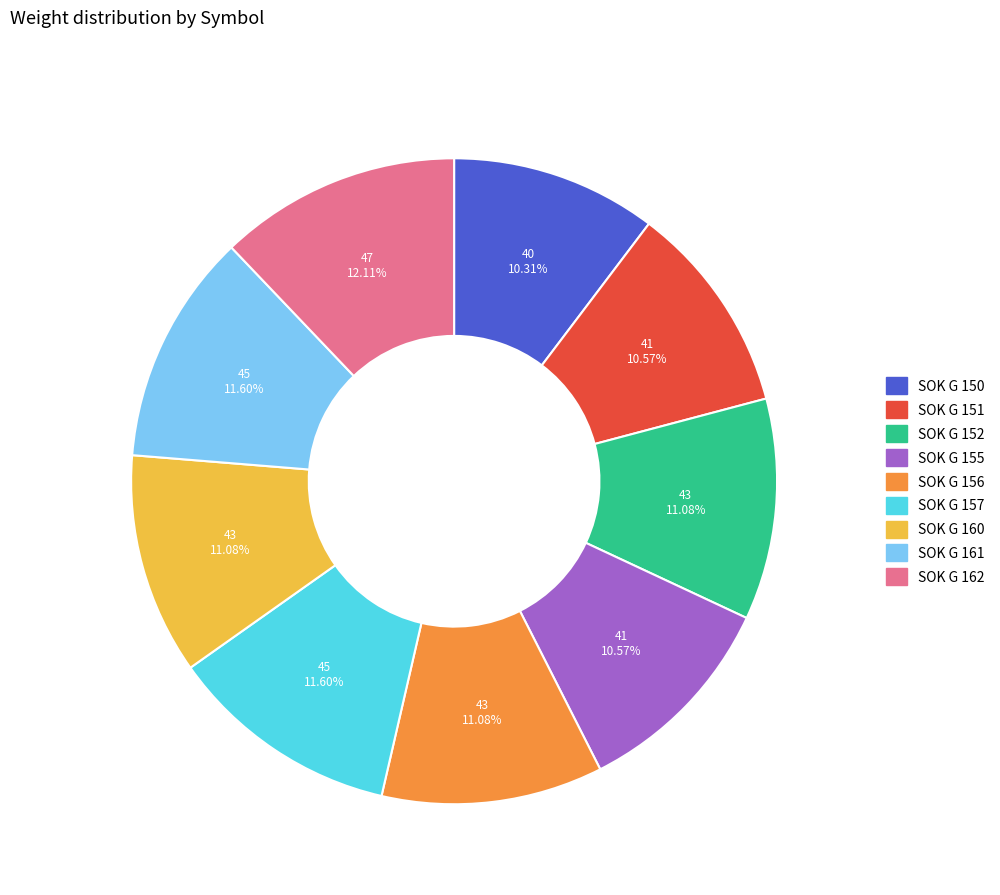

Which has a higher value, SOK G 162 or SOK G 161?

SOK G 162